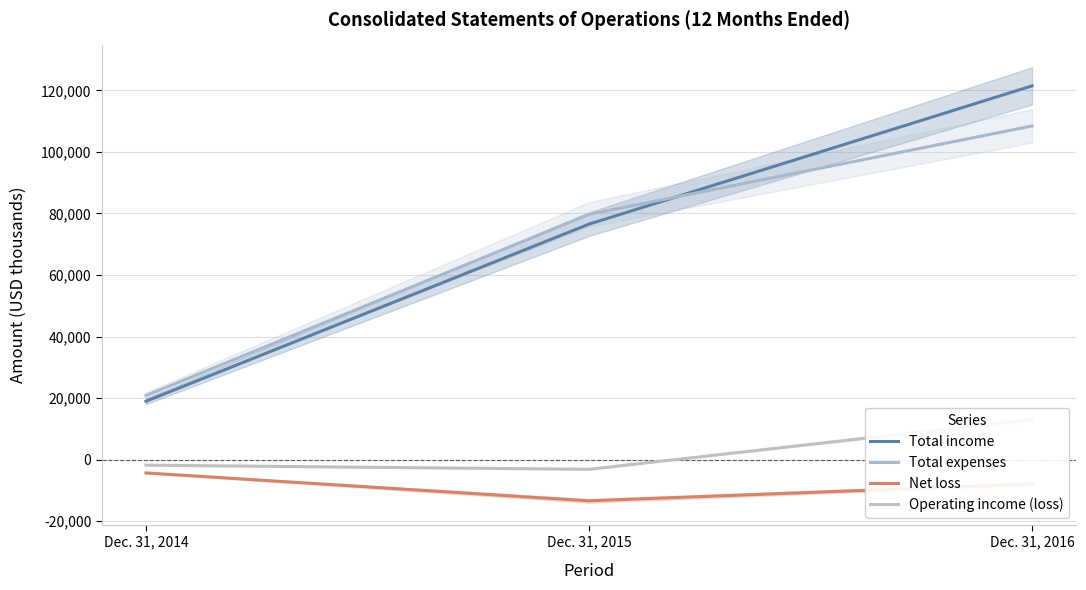

Reading left to right, list all the values displayed in this chart.

Total income: Dec. 31, 2014=18946	Dec. 31, 2015=76542	Dec. 31, 2016=121498
Total expenses: Dec. 31, 2014=20785	Dec. 31, 2015=79726	Dec. 31, 2016=108454
Net loss: Dec. 31, 2014=-4356	Dec. 31, 2015=-13436	Dec. 31, 2016=-7961
Operating income (loss): Dec. 31, 2014=-1839	Dec. 31, 2015=-3184	Dec. 31, 2016=13044